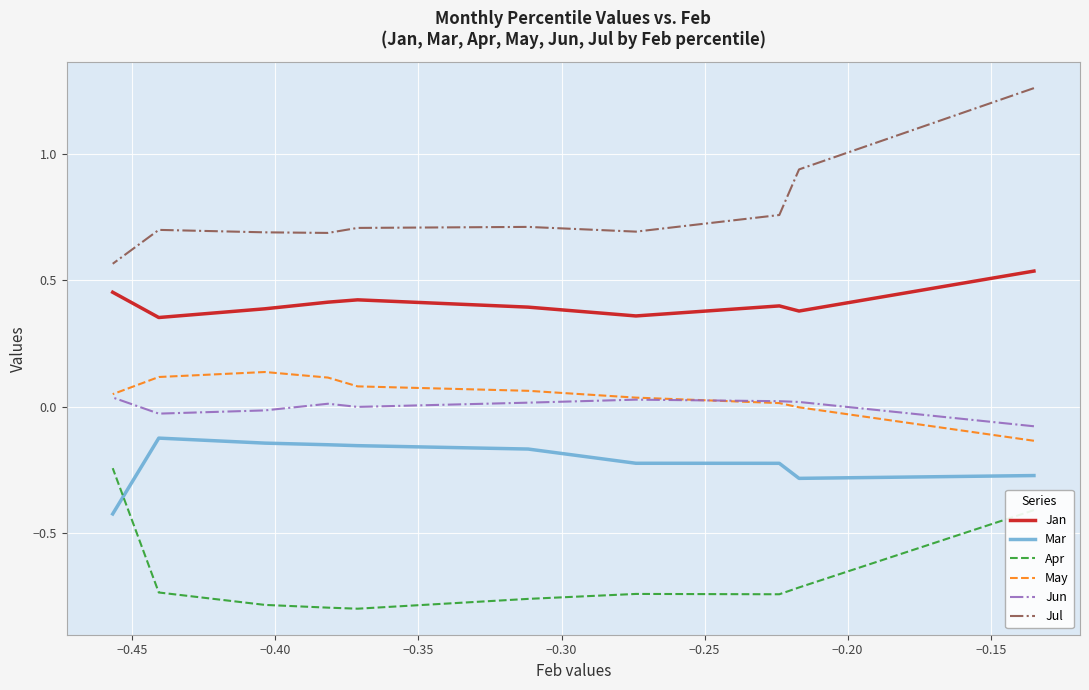

At how many categories does at least one series exceed 0?

10